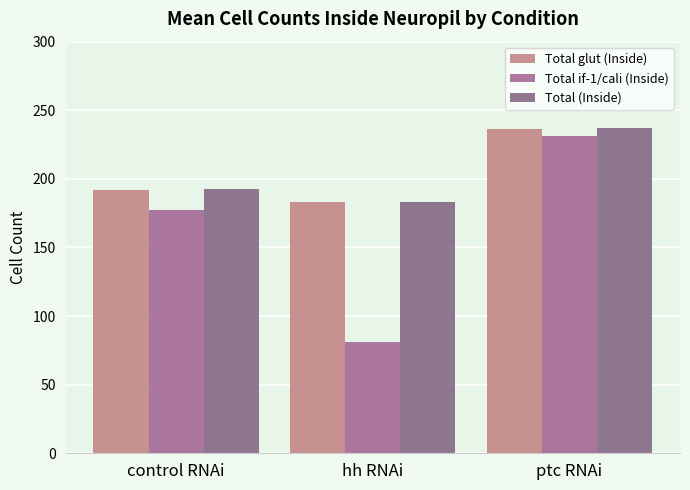

What is the sum of the Total if-1/cali (Inside) values at control RNAi and hh RNAi?

258.3